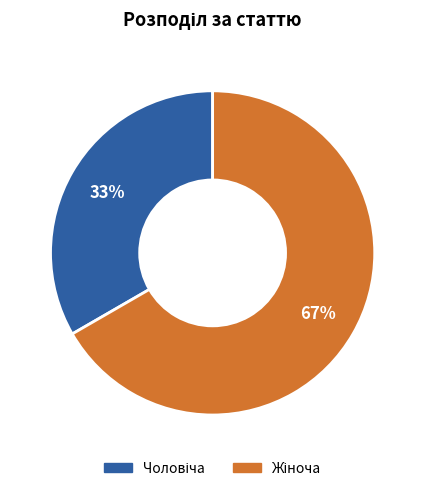

Does any single category account for the majority?

Yes